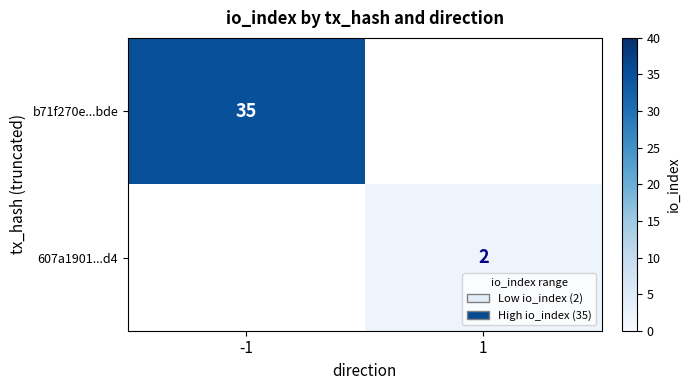

At which category does the chart reach its peak across all series?

-1